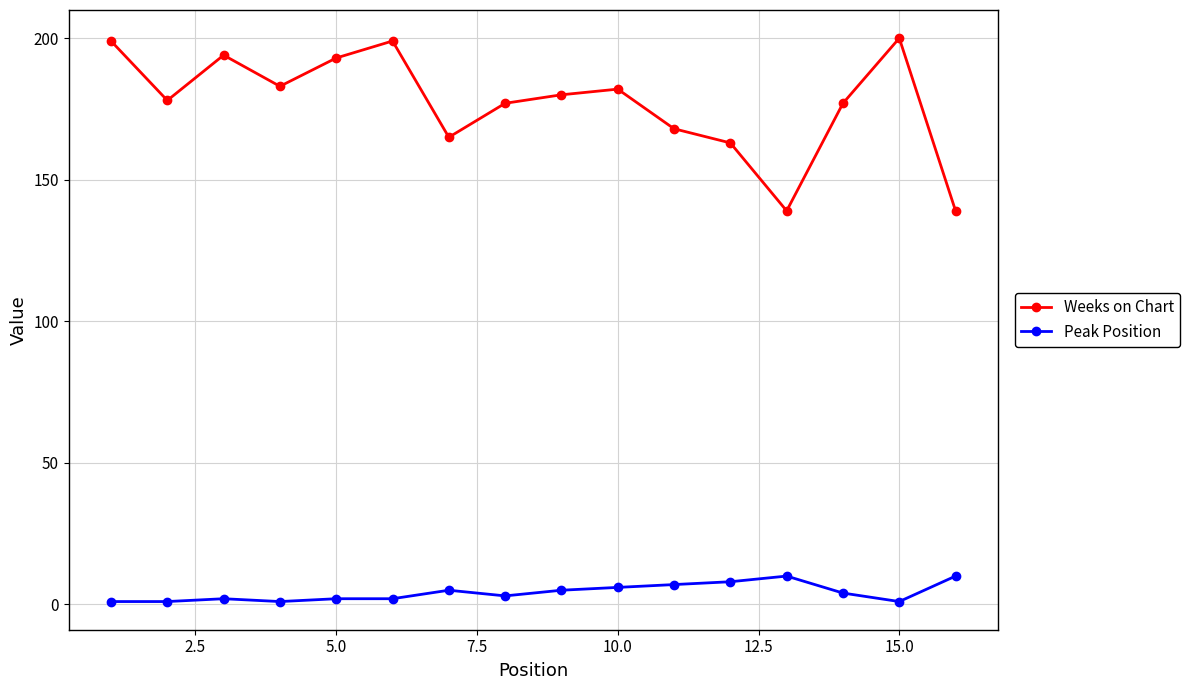

True or false: Weeks on Chart and Peak Position cross at least once.

False